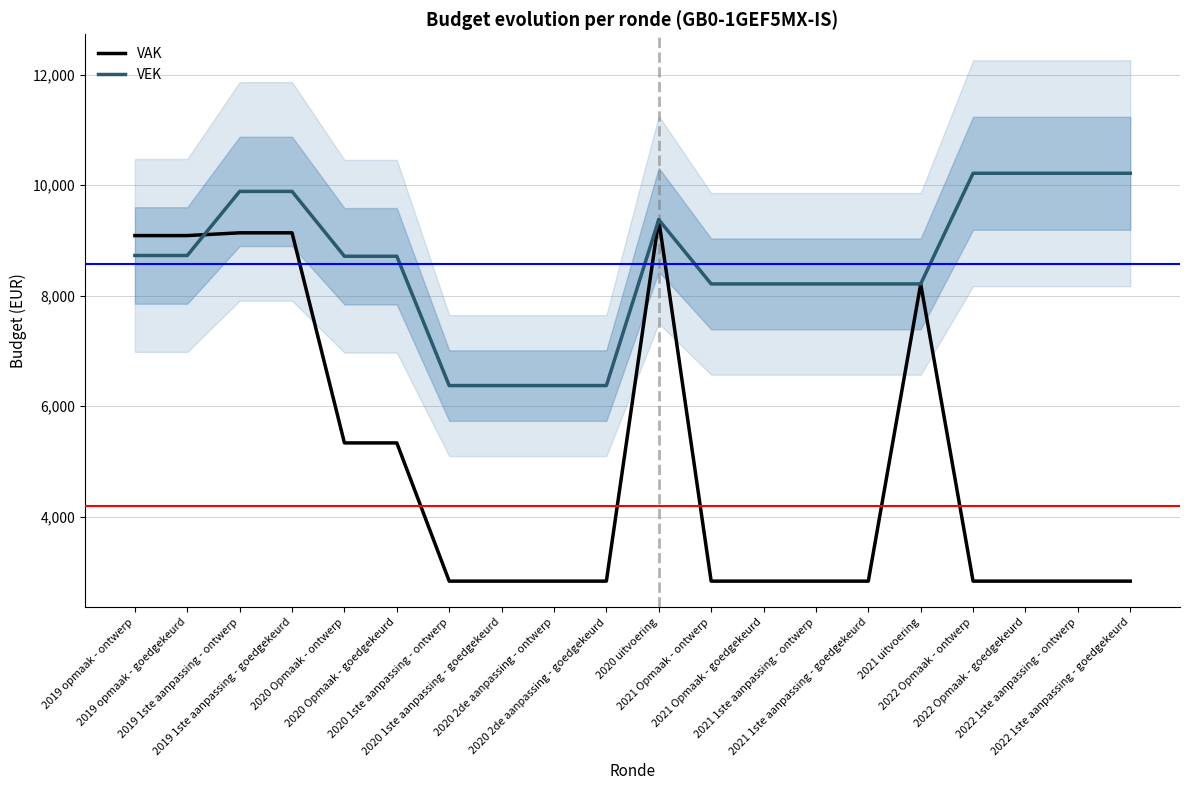

Which category has the lowest value in the VEK series?

2020 1ste aanpassing - ontwerp